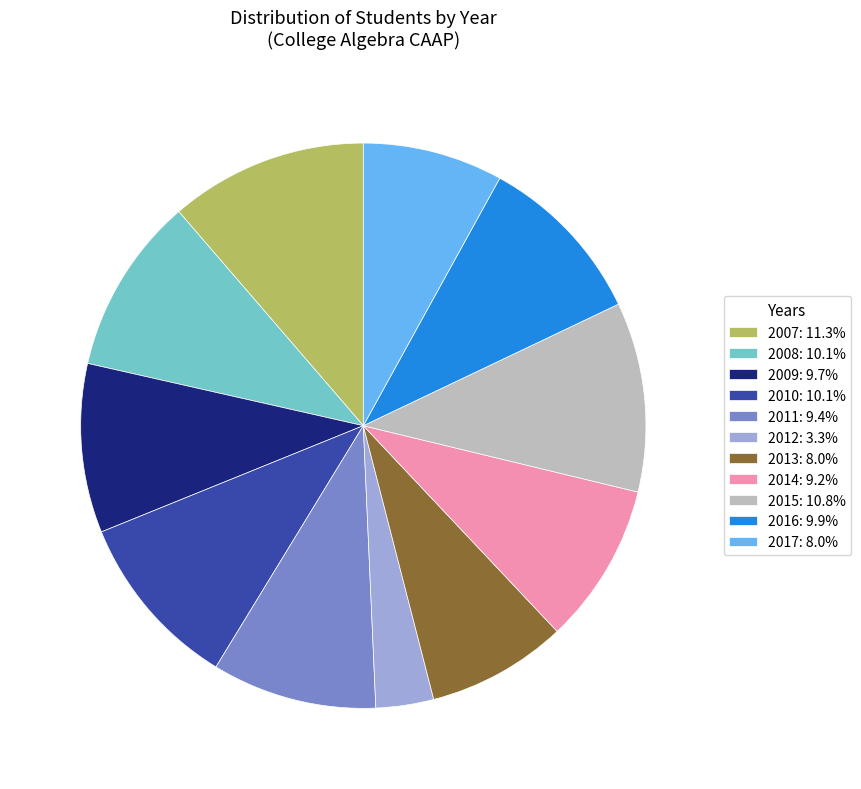

Which has a higher value, 2012 or 2010?

2010